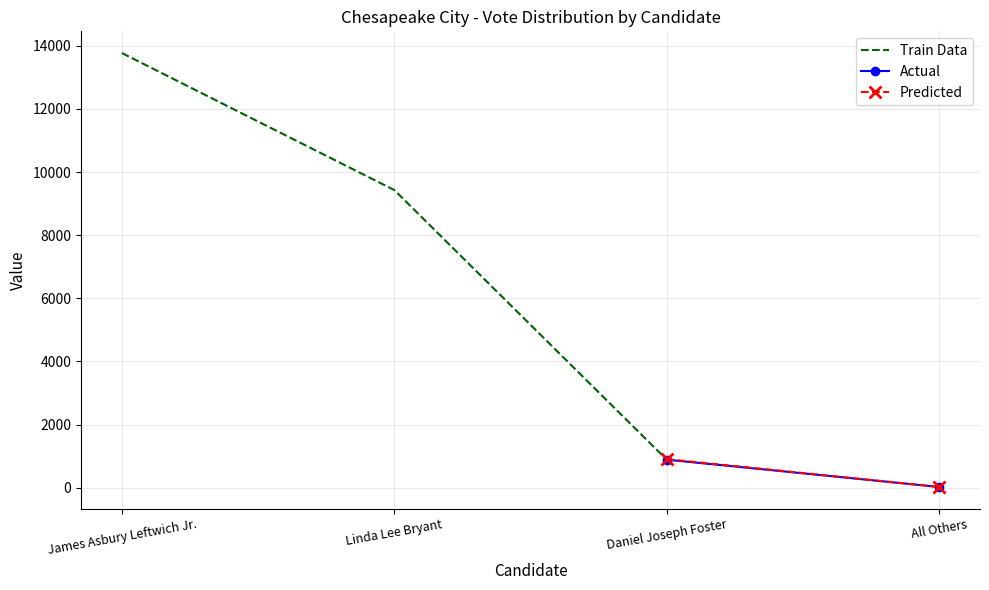

Is this an area chart (filled region under the line)?

No